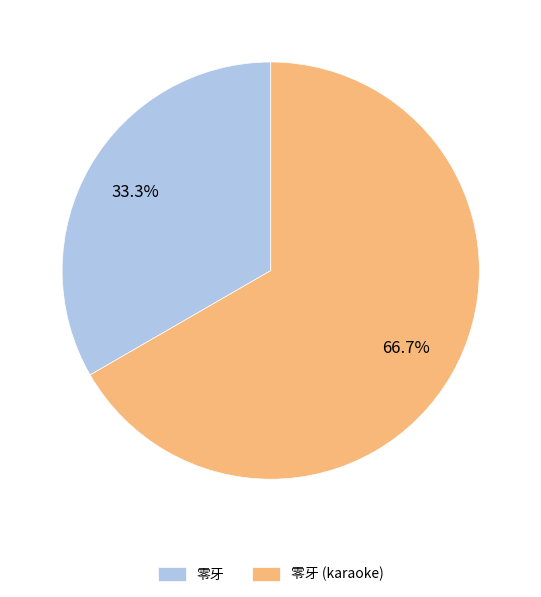

The 零牙 slice represents 33% of the pie. True or false?

True